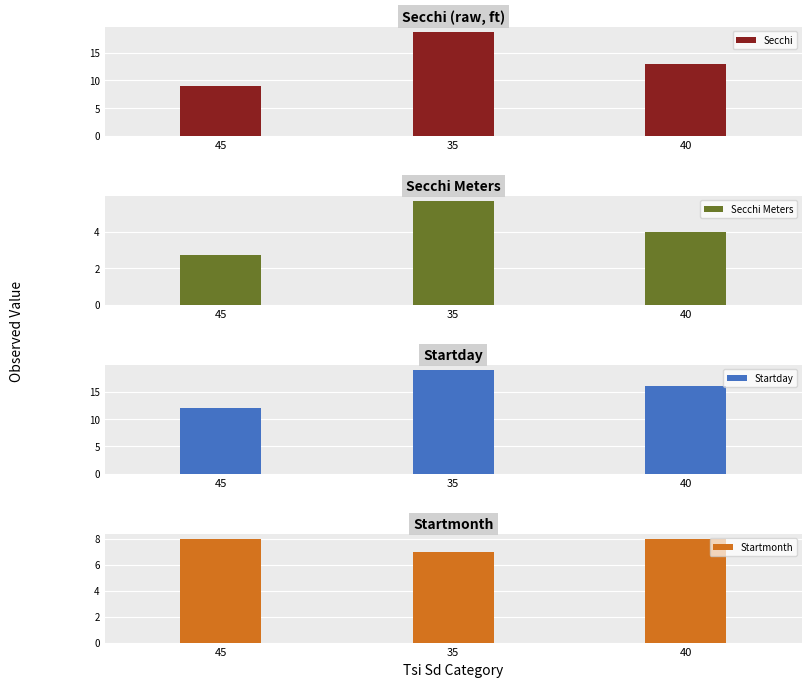

Are the bars grouped side by side (vs. stacked)?

Yes